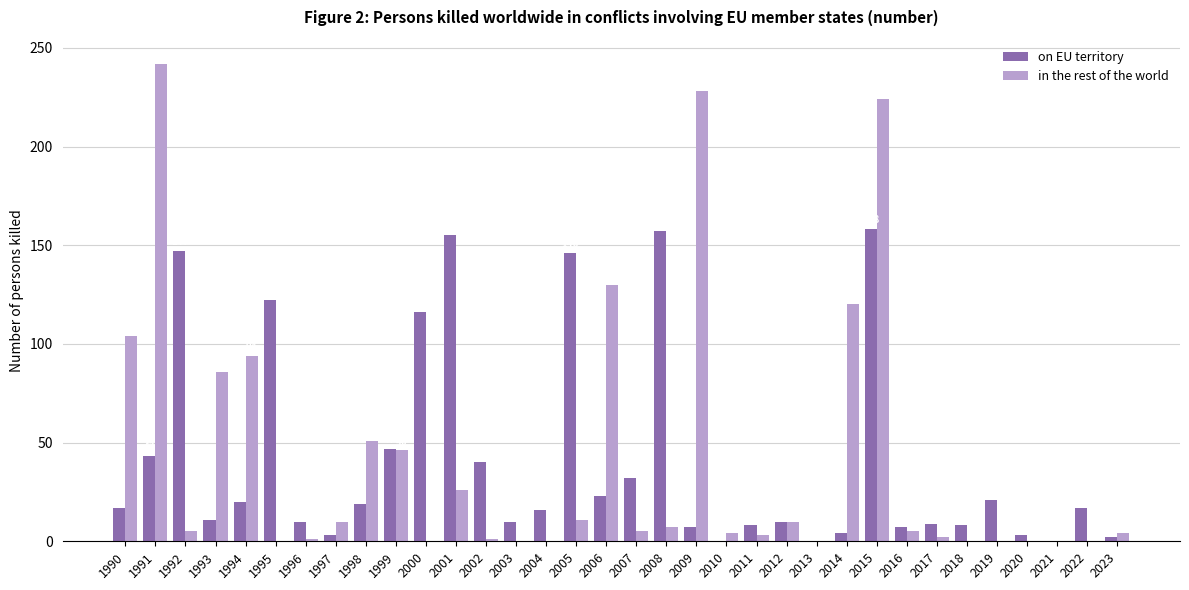

Read the on EU territory value at 2017, to the nearest 10.

10